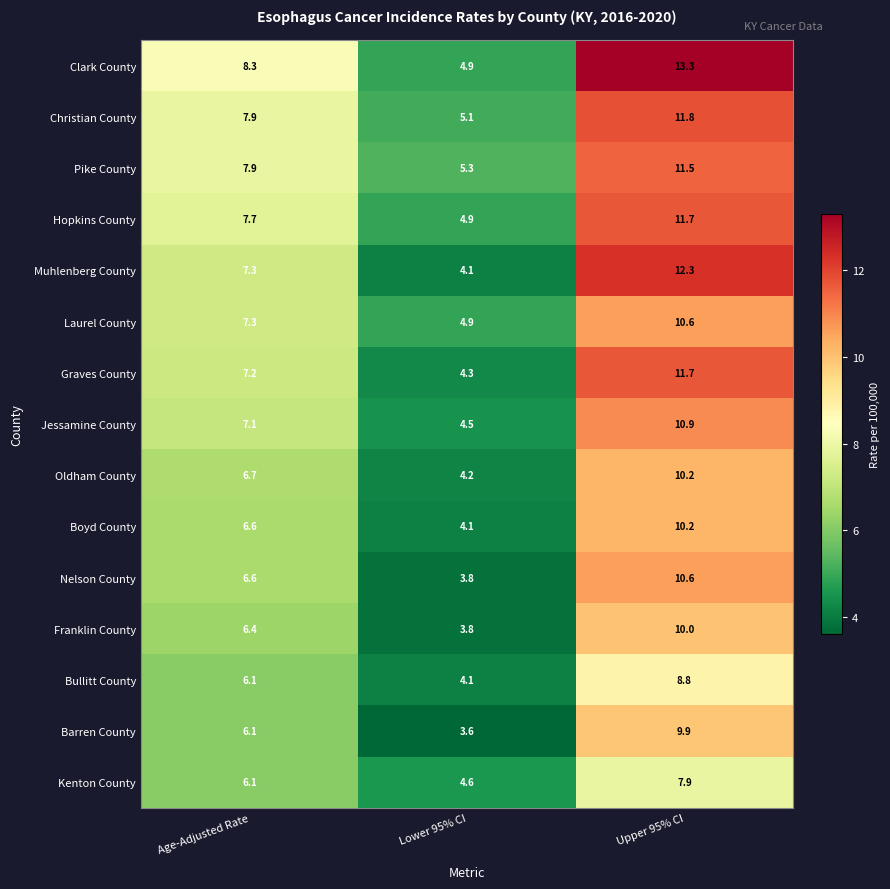

What is the total value across all series at Lower 95% CI?

66.2